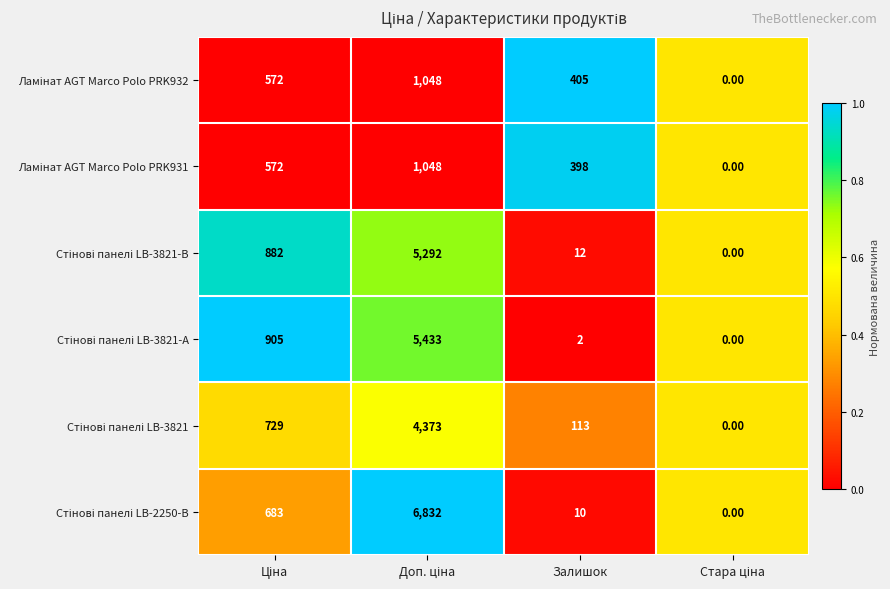

At how many categories does at least one series exceed 267?

3